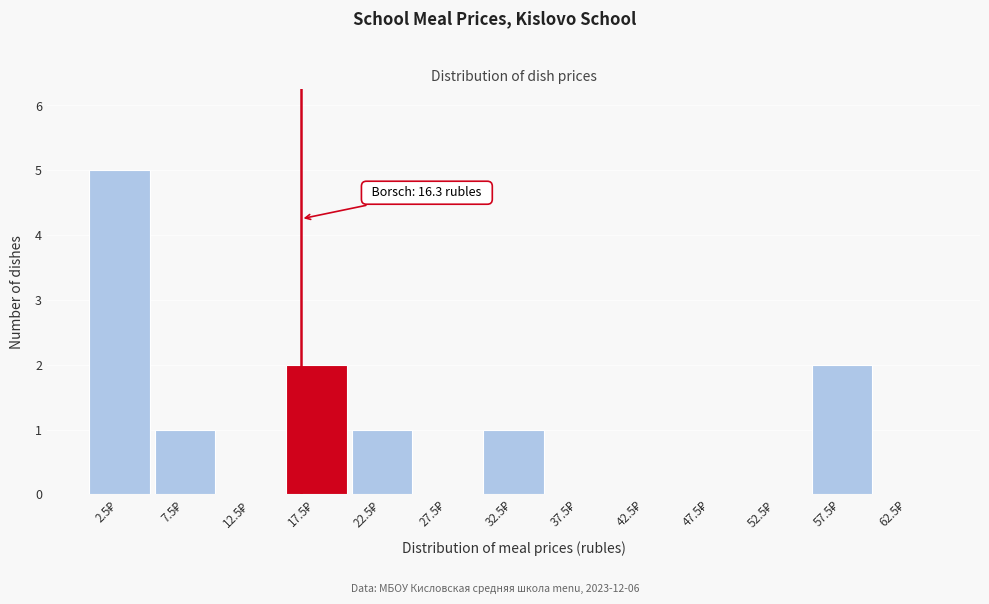

Over which range of the x-axis is the bar tallest?

0 to 5